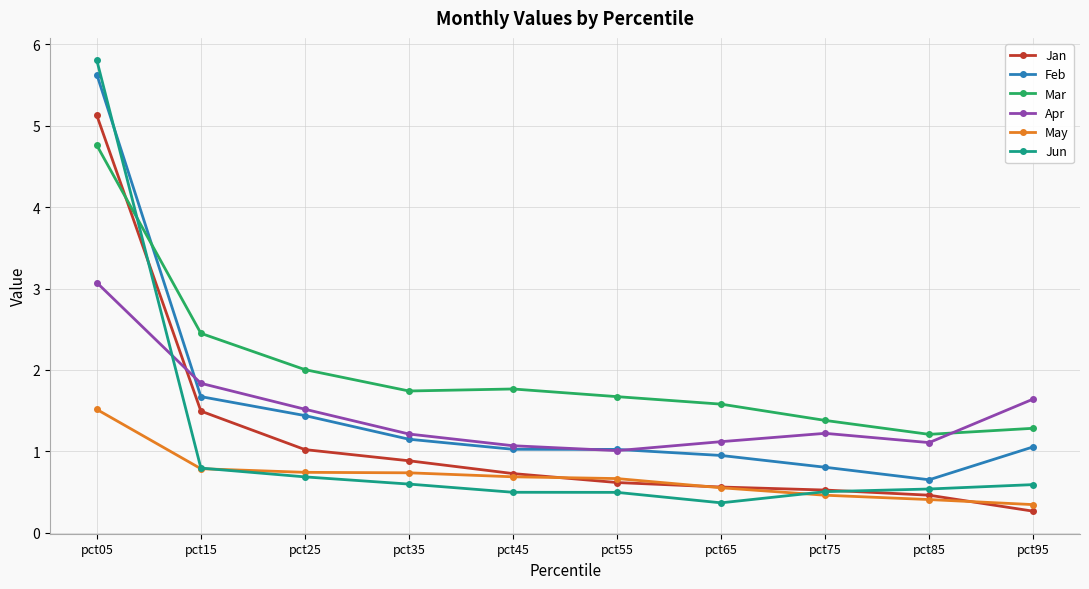

True or false: Apr and May cross at least once.

False